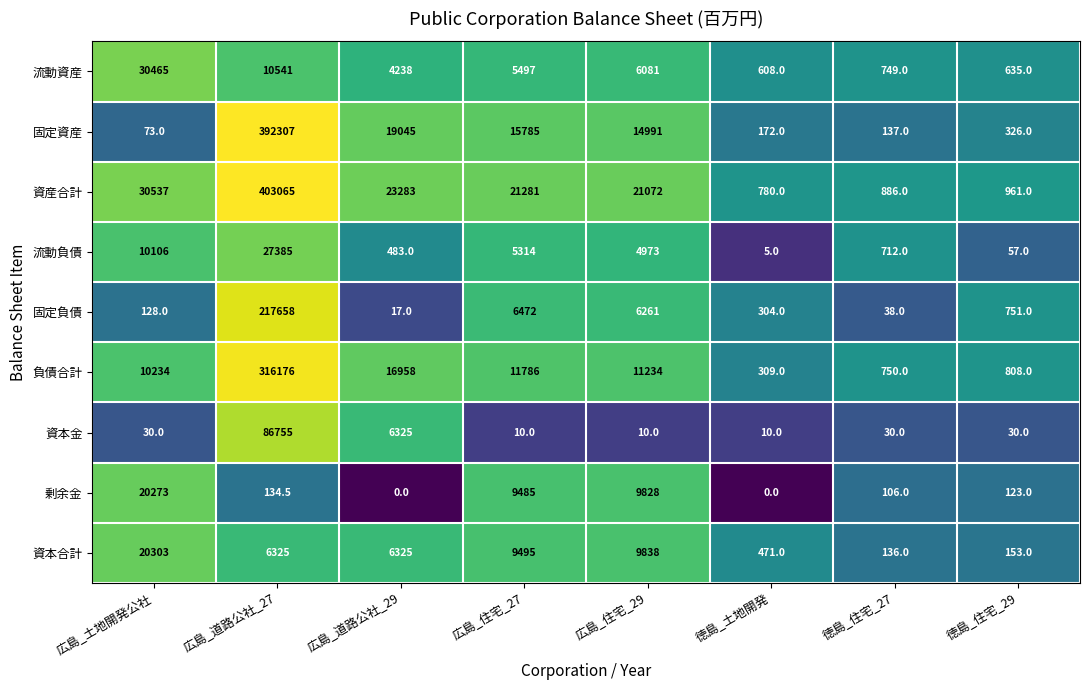

At which label does 剰余金 reach its peak?

広島_土地開発公社